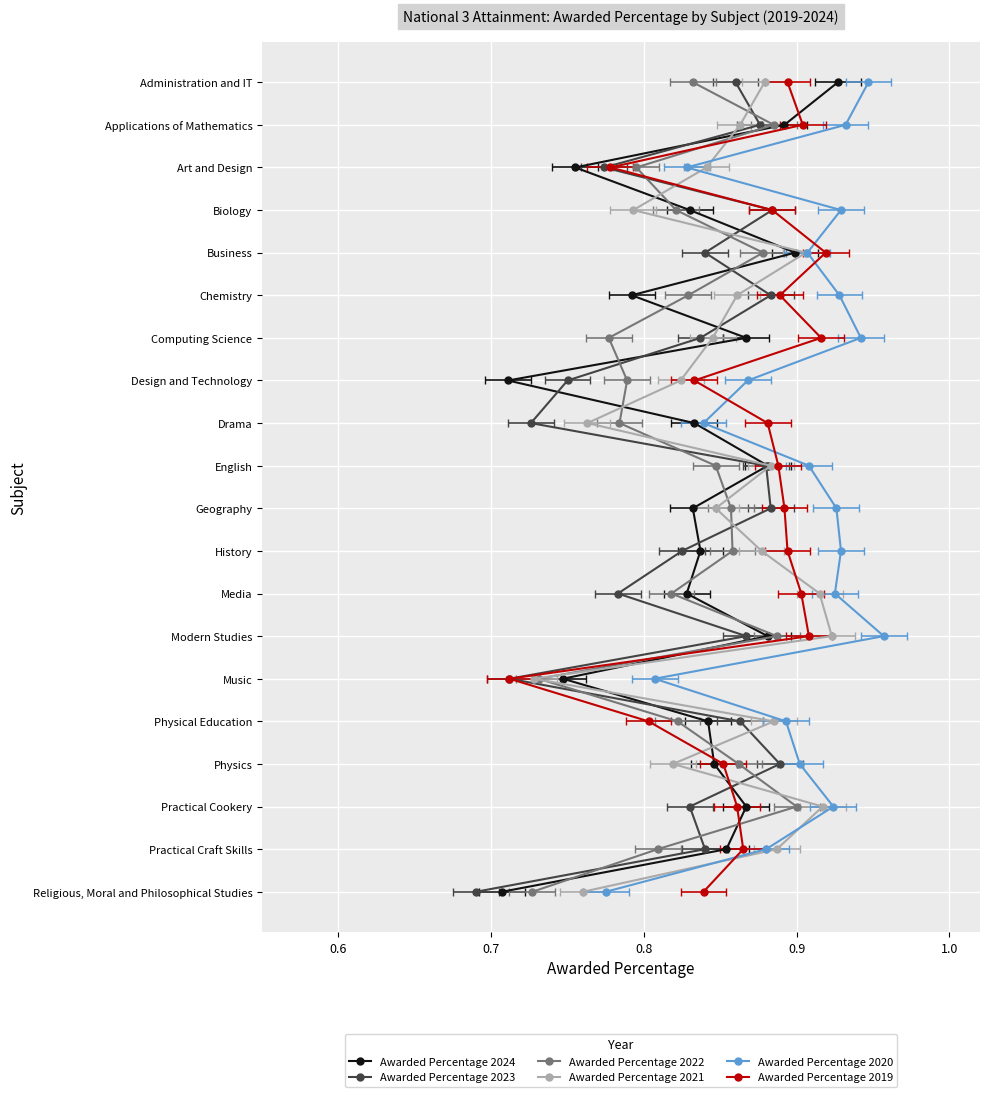

True or false: Awarded Percentage 2024 and Awarded Percentage 2021 intersect in this chart.

False